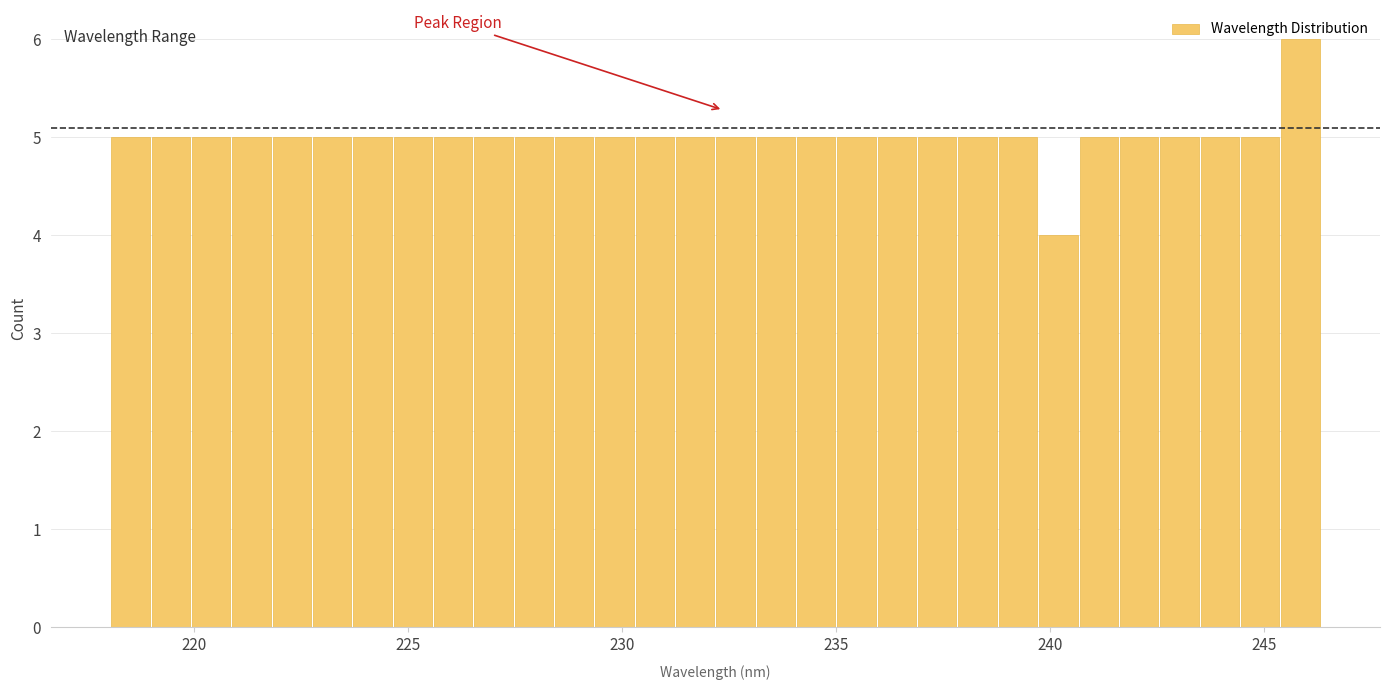

Around what value on the x-axis is the tallest bar? Give the approximate position of its centre, as read against the axis.

246.0